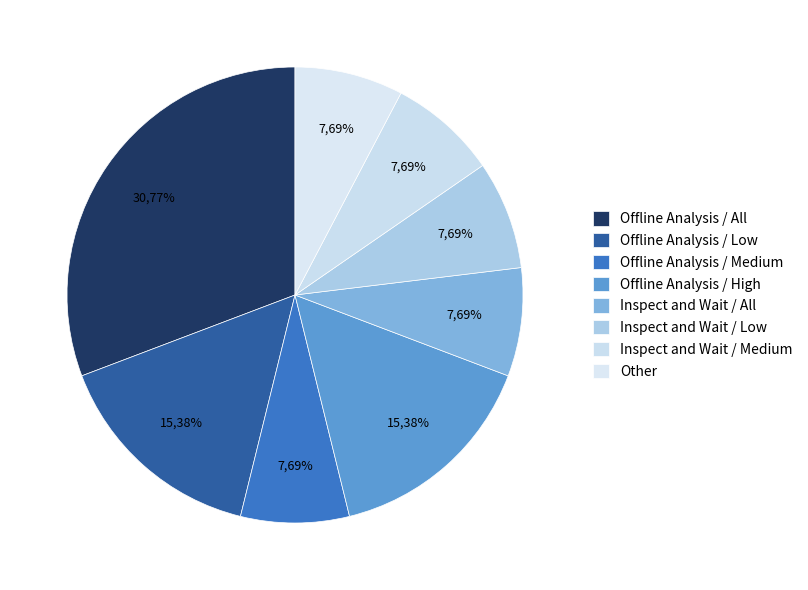

To the nearest percent, what portion does Inspect and Wait / Low represent?

8%